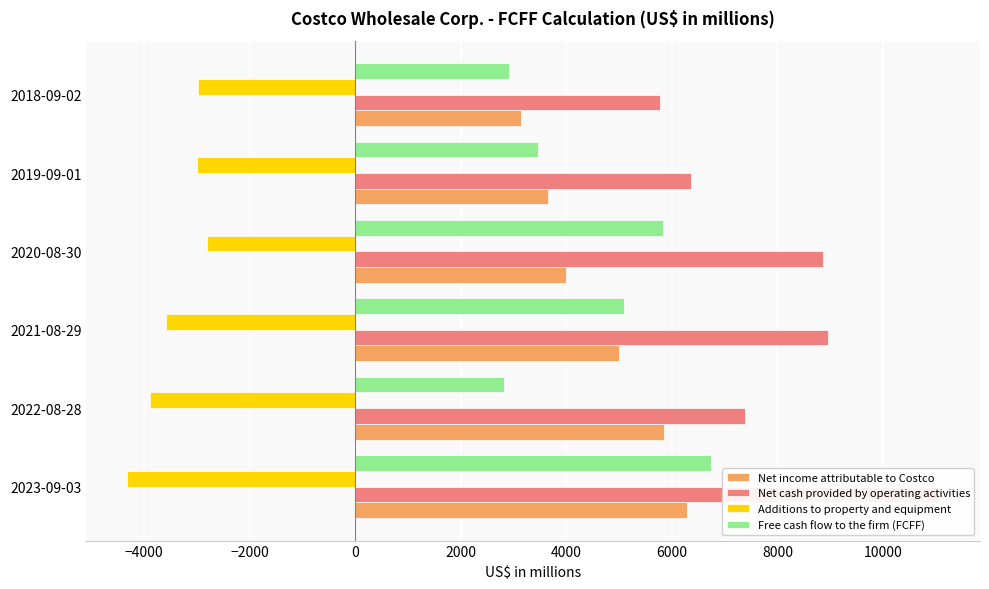

How many Net income attributable to Costco values are between 3659 and 5844?

4